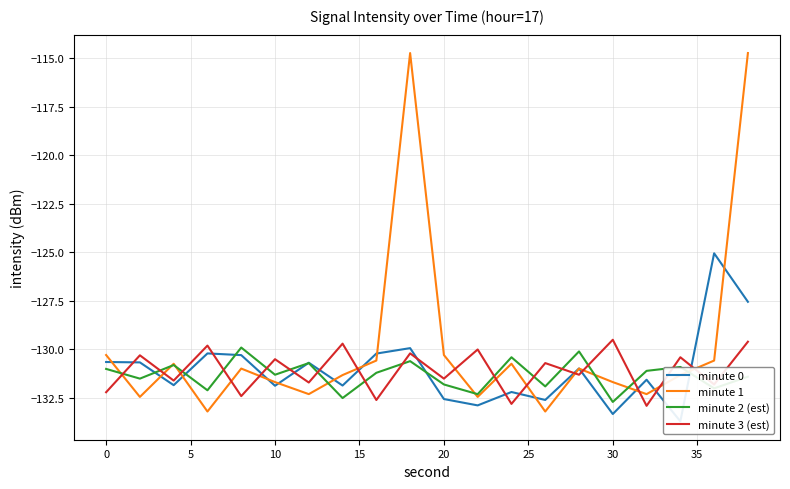

Between 13 and 17, which series saw the biggest shift?

minute 1